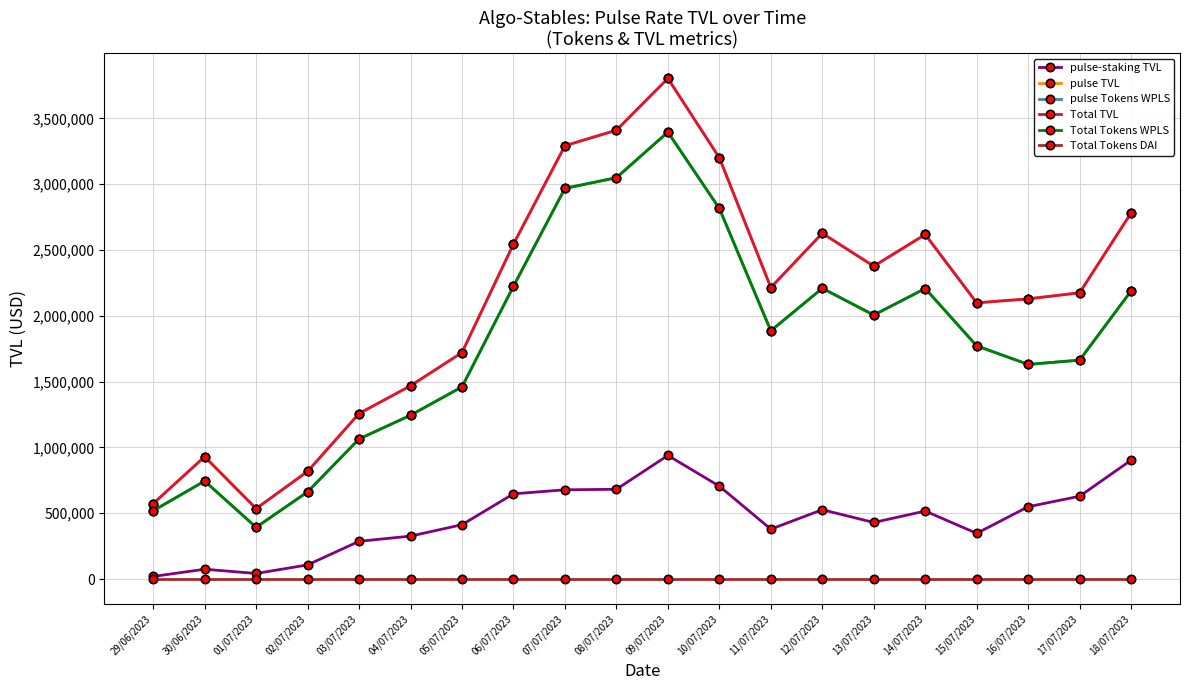

What is the label of the 12th point from the right?

07/07/2023